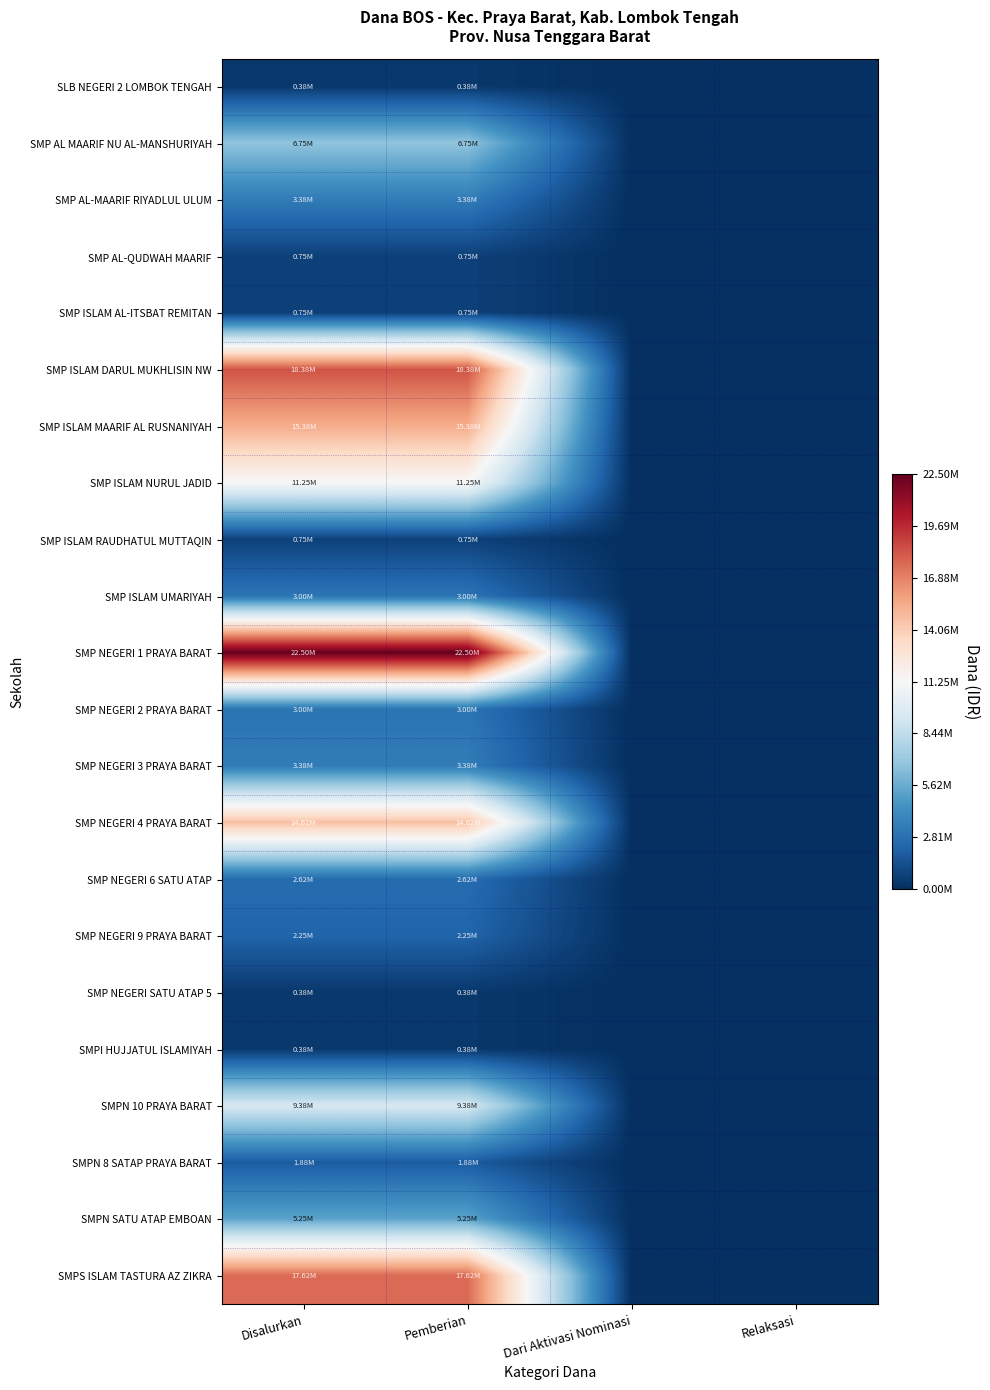

Count the number of data series in this chart.

22